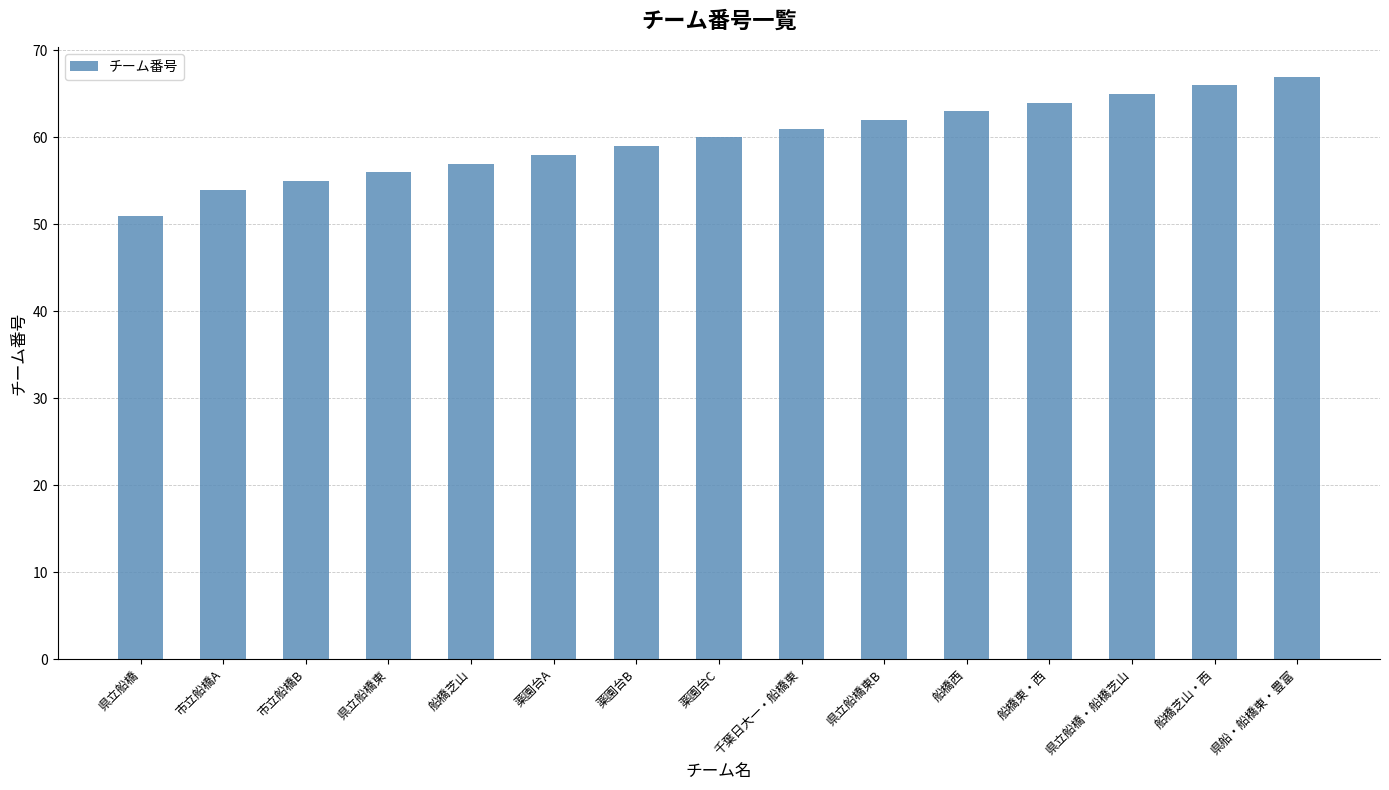

What is the ratio of the value at 県船・船橋東・豊富 to the value at 県立船橋東?

1.2